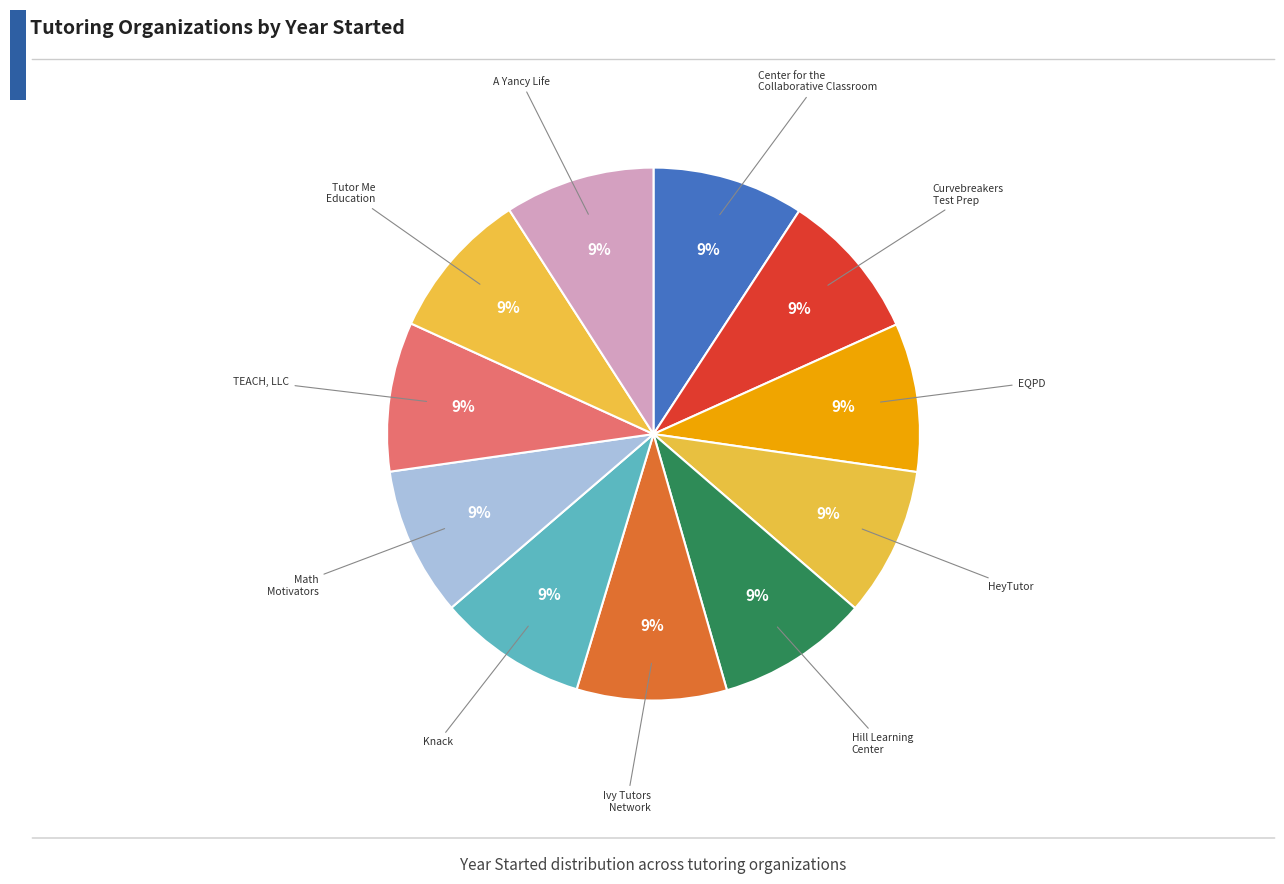

How many segments does this pie chart have?

11